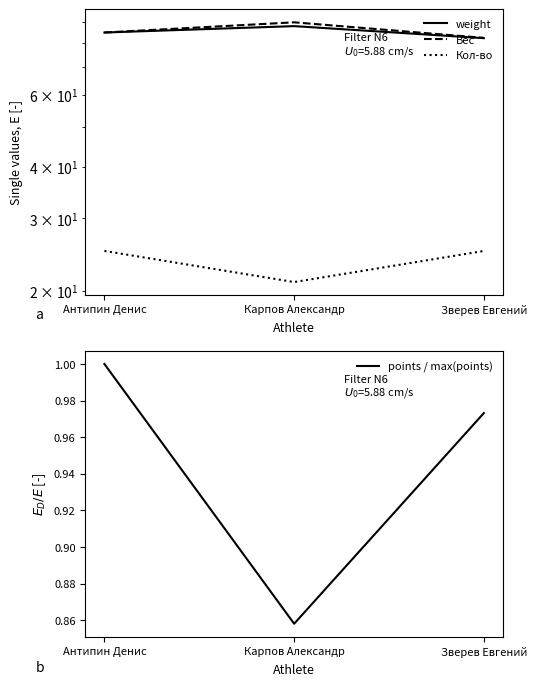

What are all the series names shown in the legend?

weight, Вес, Кол-во, points / max(points)